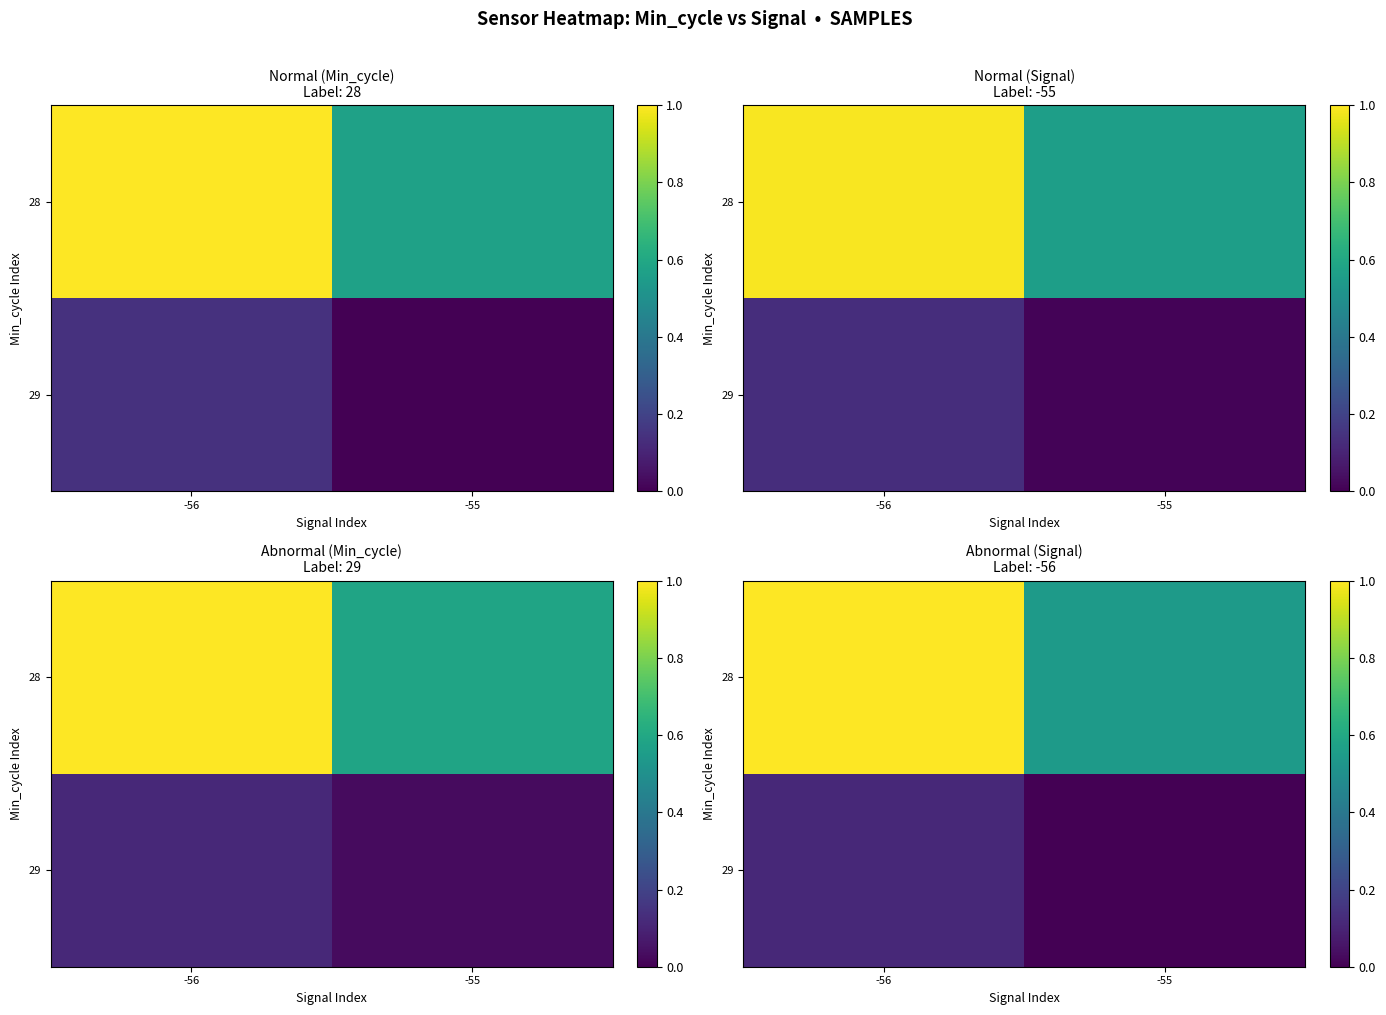

At which category does the chart reach its minimum across all series?

-55